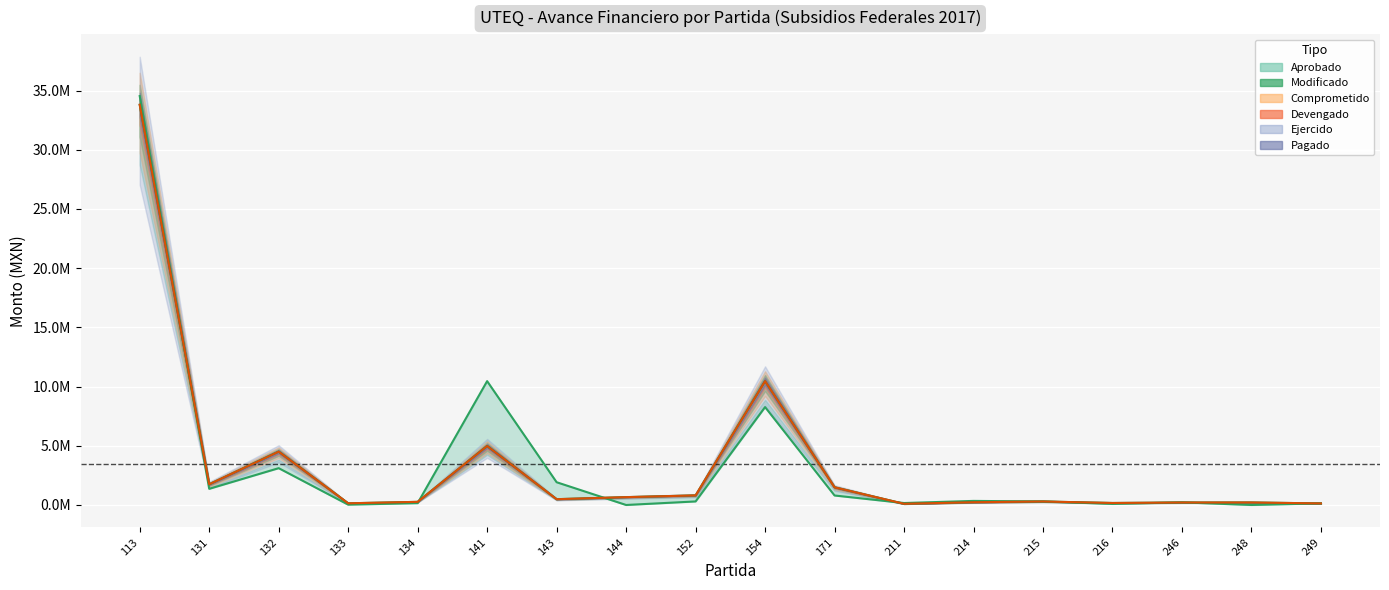

At which category is the sum across all series the highest?

113